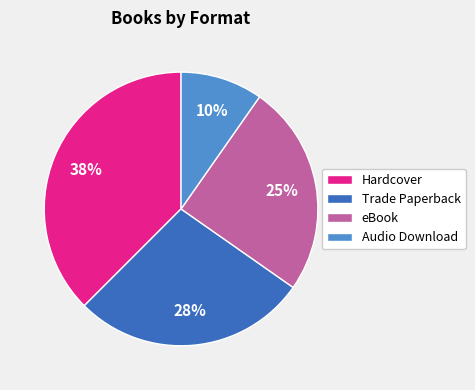

To the nearest percent, what portion does eBook represent?

25%